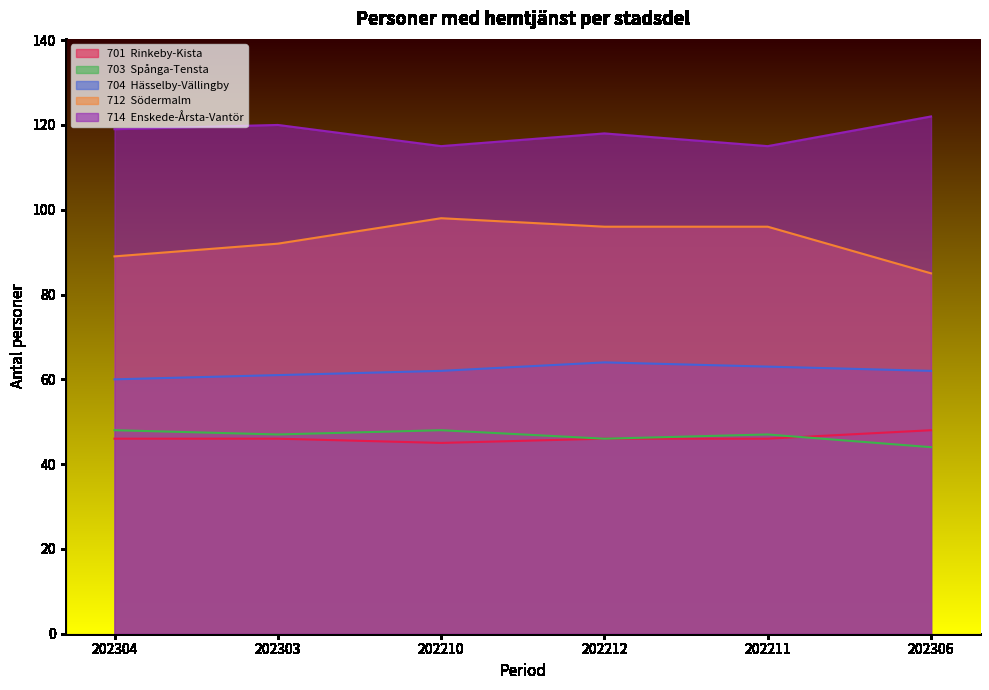

Which series has the largest total across all categories?

714  Enskede-Årsta-Vantör